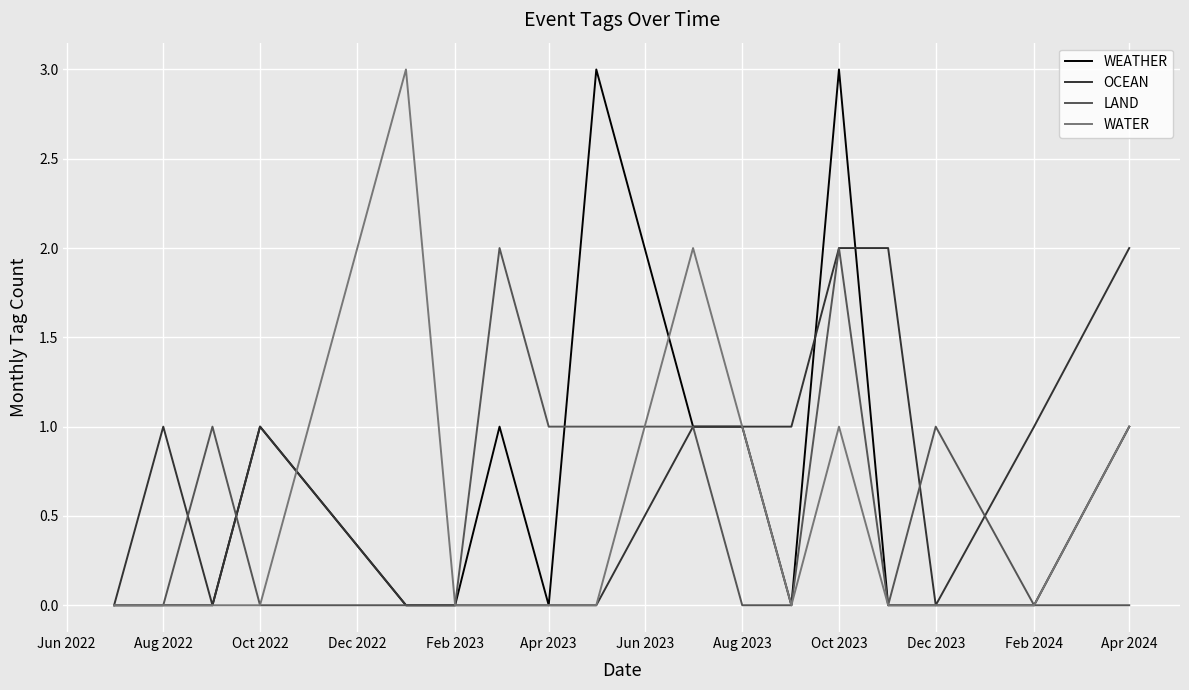

What is the maximum value for WEATHER?

3